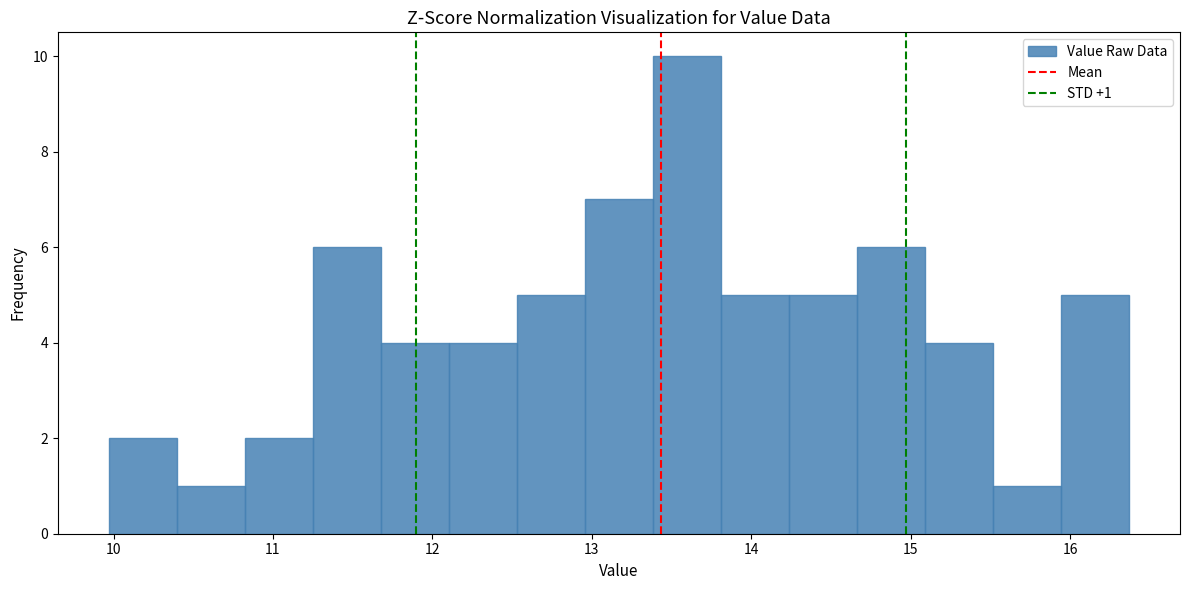

Which range on the x-axis has the tallest bar?

13.4 to 13.8